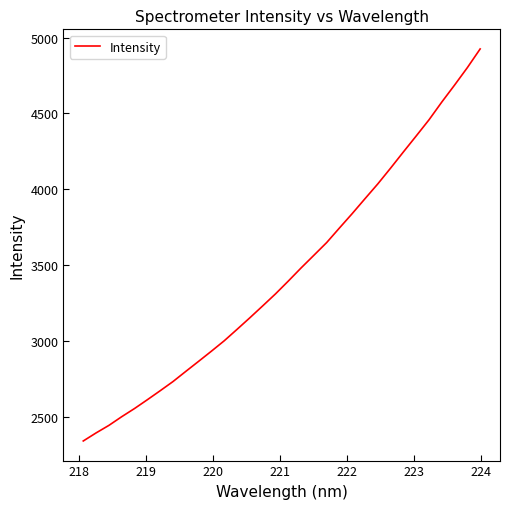

What is the greatest value displayed?

4924.8